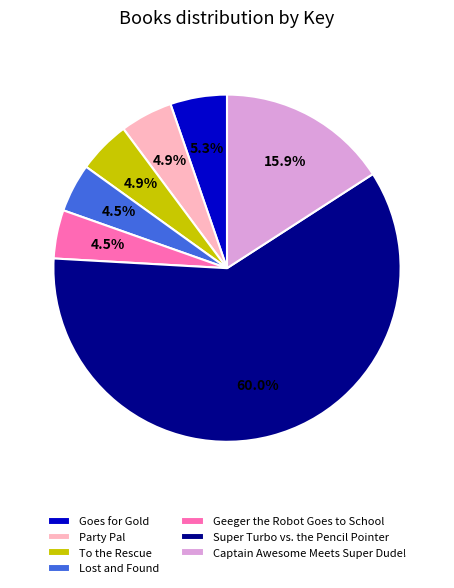

Which slice is the largest?

Super Turbo vs. the Pencil Pointer